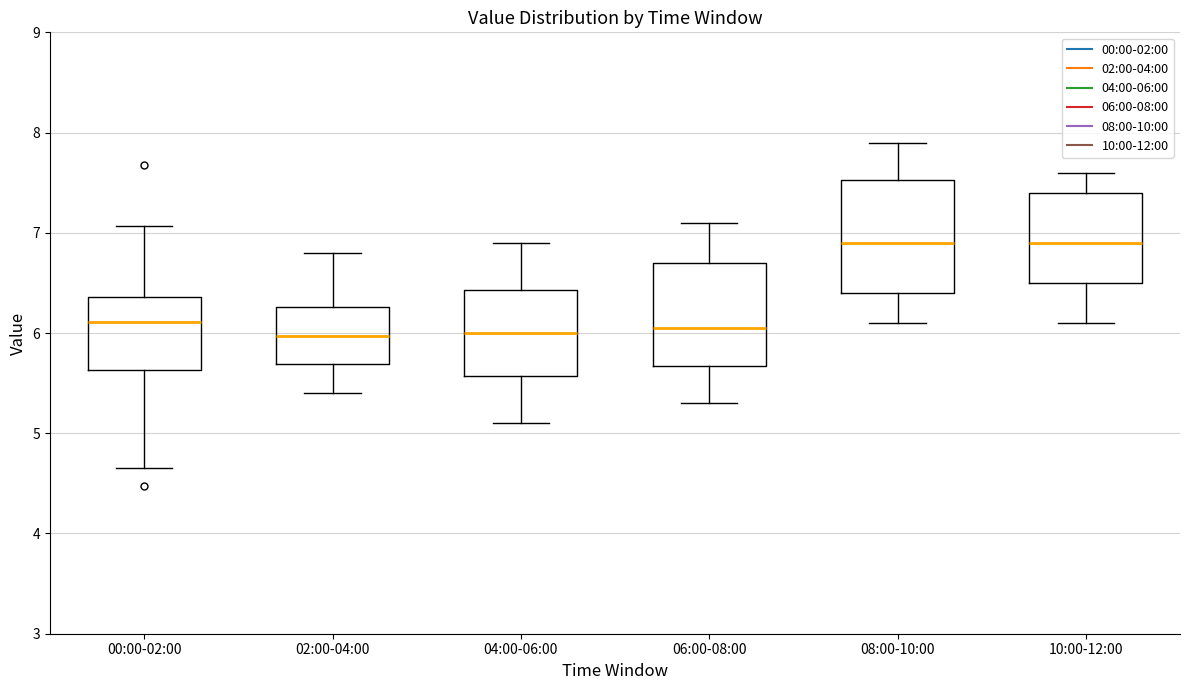

Reading left to right, transcribe this box plot: for each box, give where its median line is, the range the box spans, and where its two whiskers end, as read against the y-axis. The values are not printed on the chart, so give them approximately, as read against the axis.

00:00-02:00: median 6.1, box 5.6 to 6.4, whiskers 4.7 to 7.1
02:00-04:00: median 6.0, box 5.7 to 6.3, whiskers 5.4 to 6.8
04:00-06:00: median 6.0, box 5.6 to 6.4, whiskers 5.1 to 6.9
06:00-08:00: median 6.1, box 5.7 to 6.7, whiskers 5.3 to 7.1
08:00-10:00: median 6.9, box 6.4 to 7.5, whiskers 6.1 to 7.9
10:00-12:00: median 6.9, box 6.5 to 7.4, whiskers 6.1 to 7.6